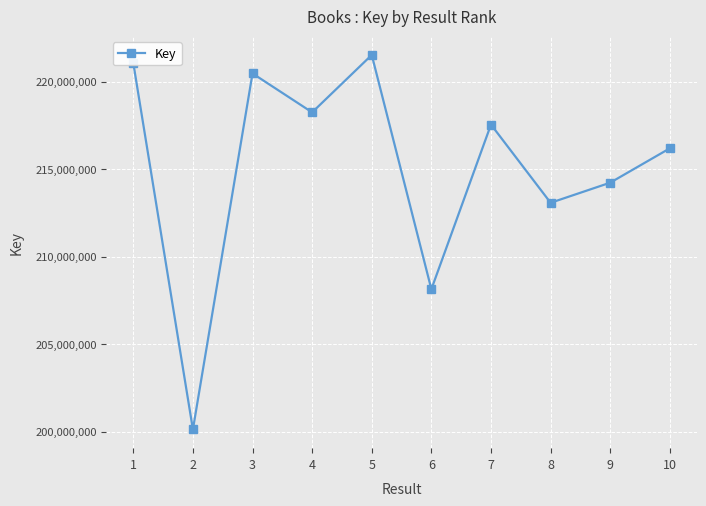

Is it true that the value at 4 is 218244267?

True